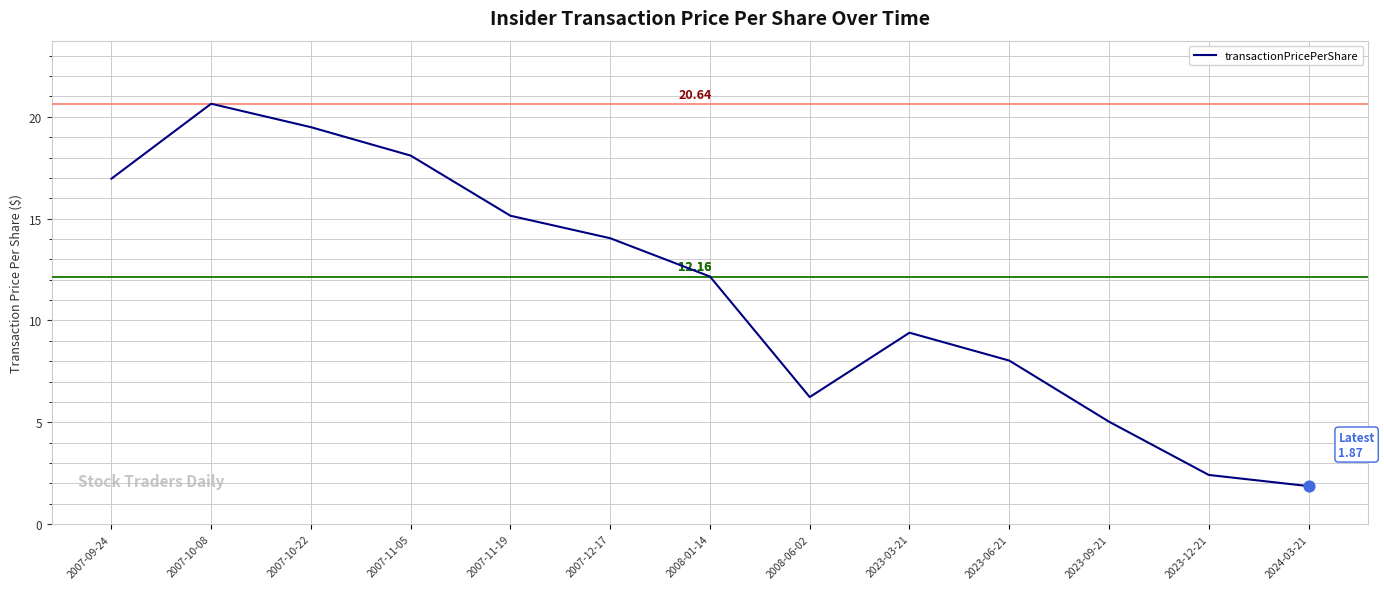

Between 2007-12-17 and 2007-10-08, which is larger?

2007-10-08